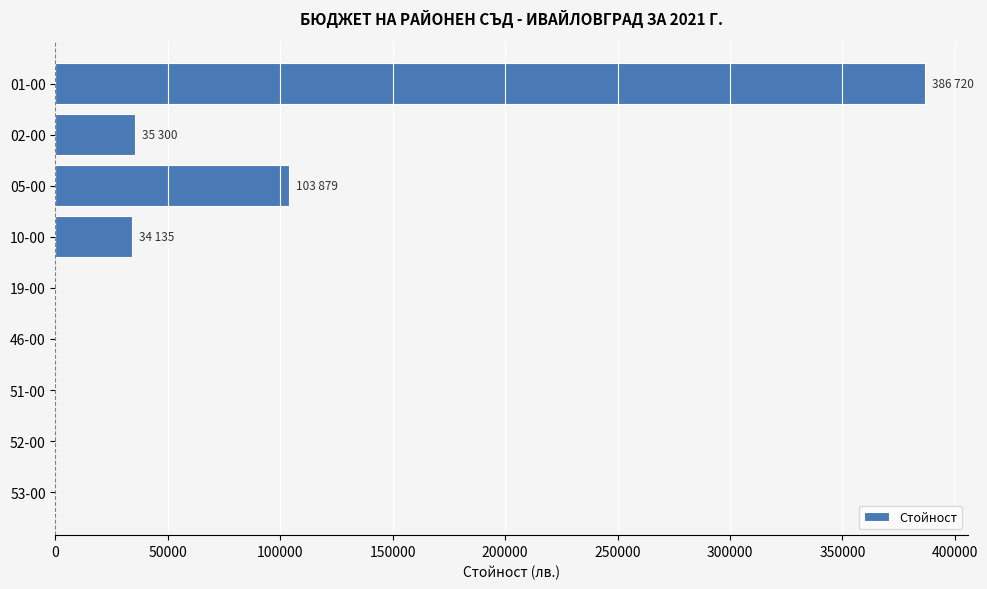

Count the number of values greater than 0.

4